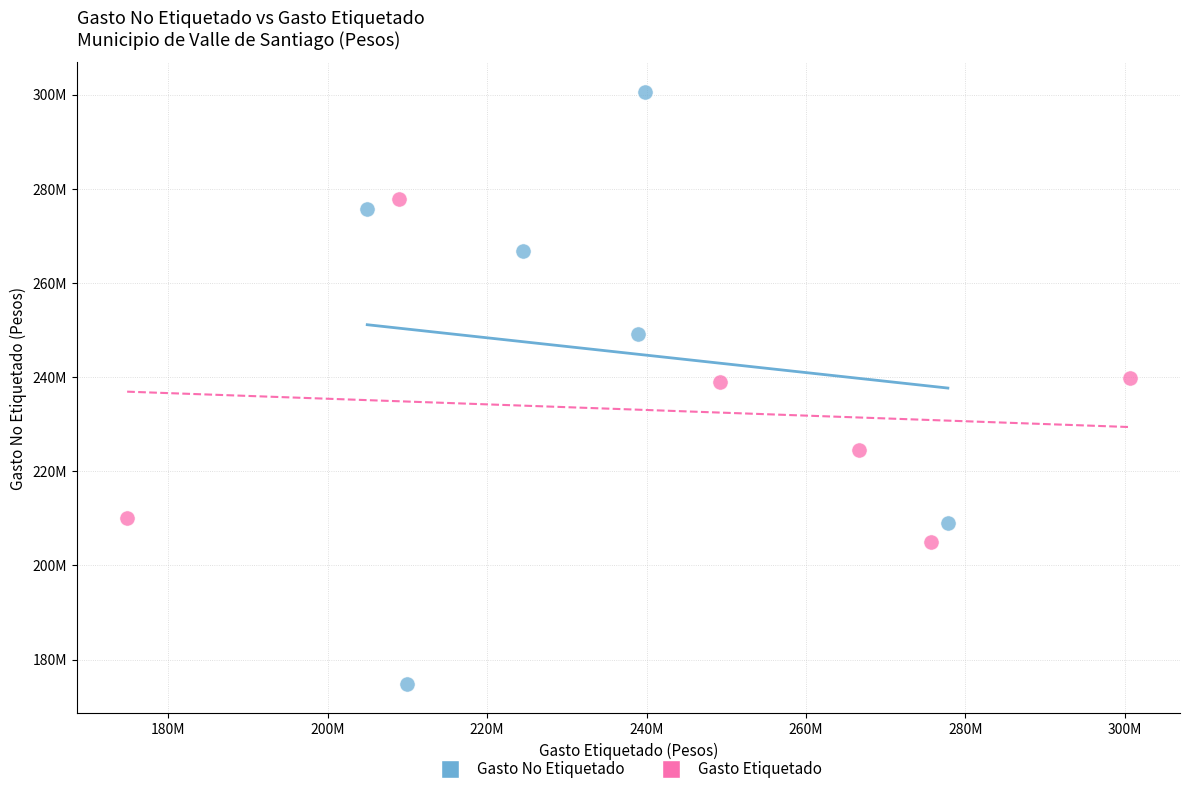

Which series contains the lowest Y value?

Gasto No Etiquetado